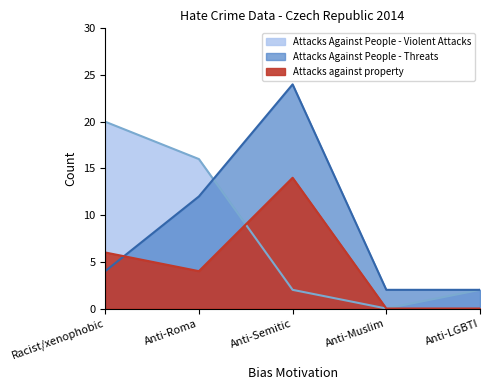

What are all the series names shown in the legend?

Attacks Against People - Violent Attacks, Attacks Against People - Threats, Attacks against property